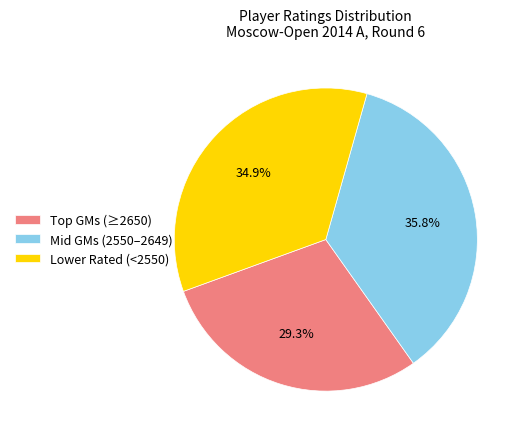

Rank the categories by value from highest to lowest.

Mid GMs (2550–2649), Lower Rated (<2550), Top GMs (≥2650)